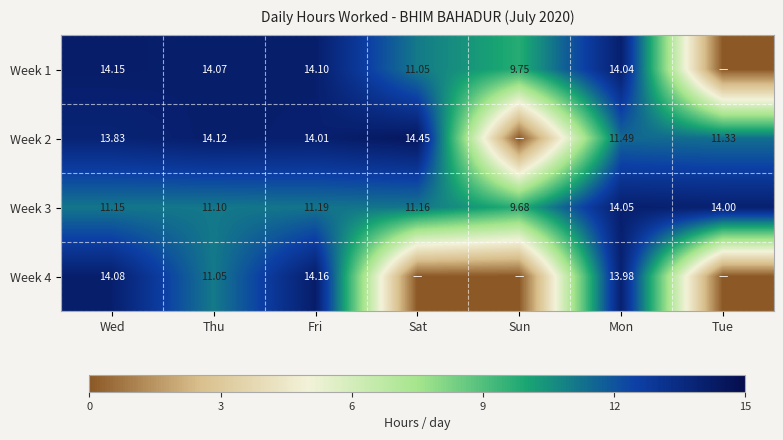

What is the difference between the maximum and second lowest values in the Week 2 series?

3.1